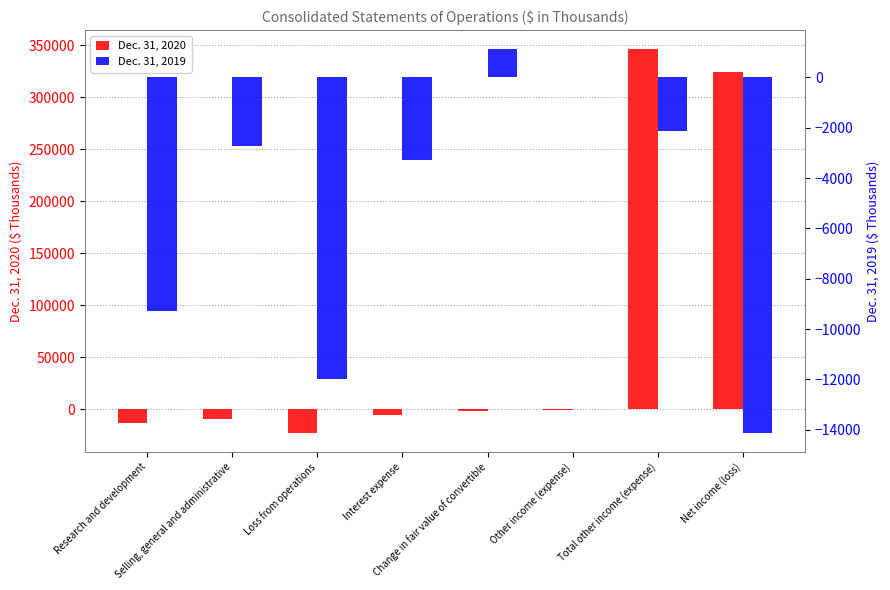

Does the chart contain any negative values?

Yes